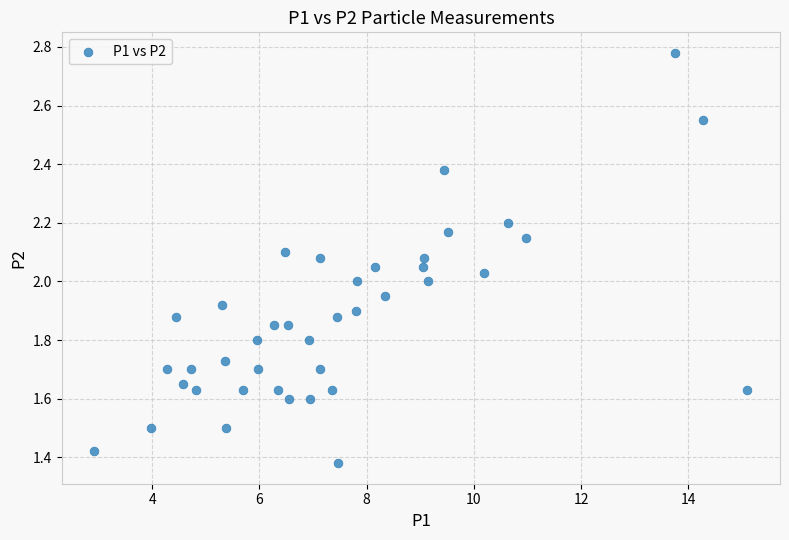

What is the range of X values (max minus min)?

12.2